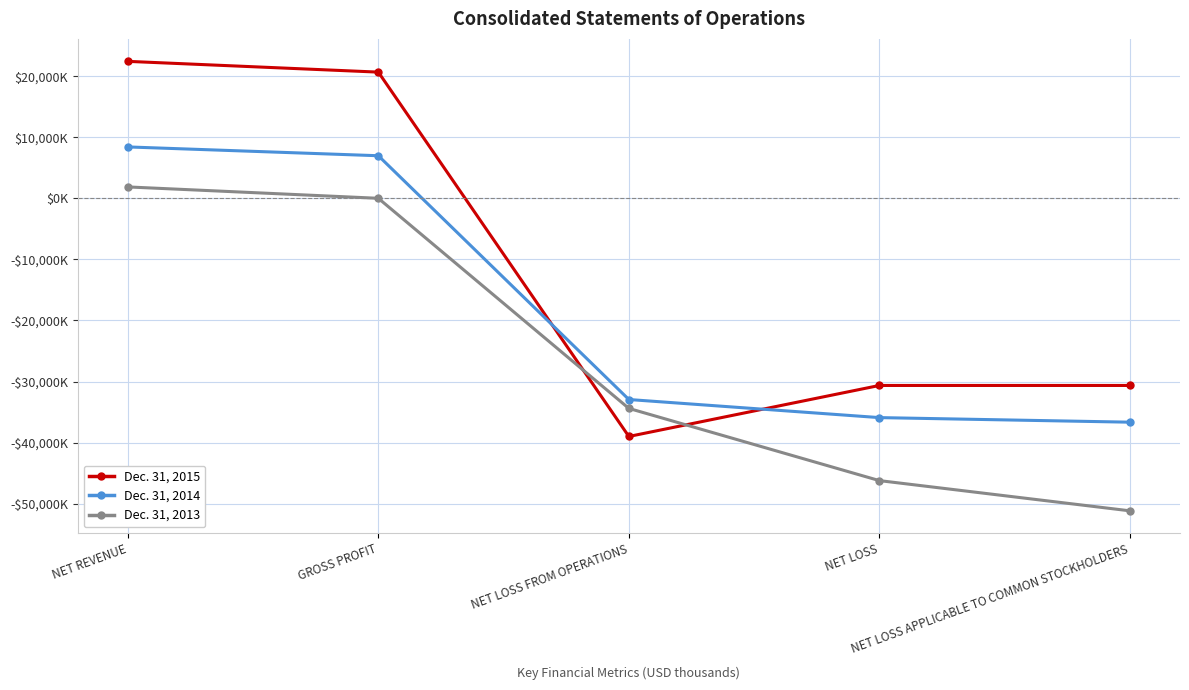

True or false: Dec. 31, 2013 has more than 0 interior local peaks.

False